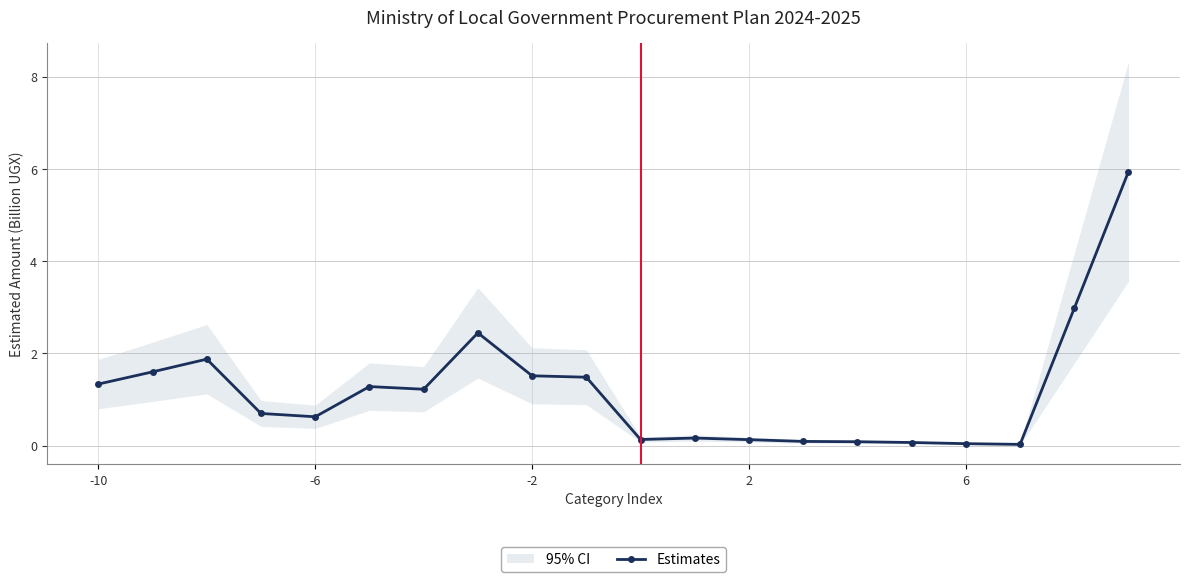

Where does the Estimates series first go above 1?

-10